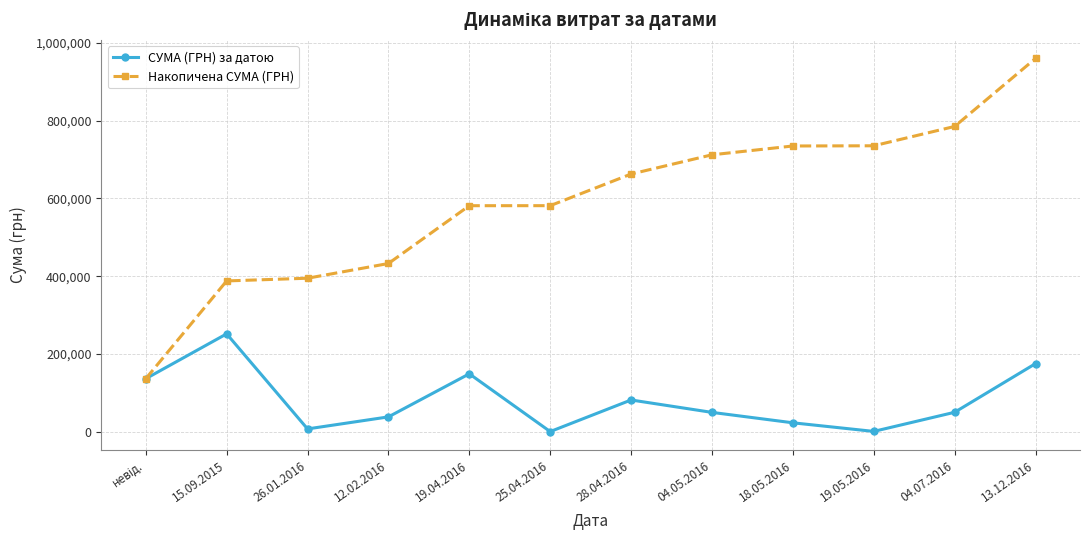

At how many categories does at least one series exceed 302373?

11